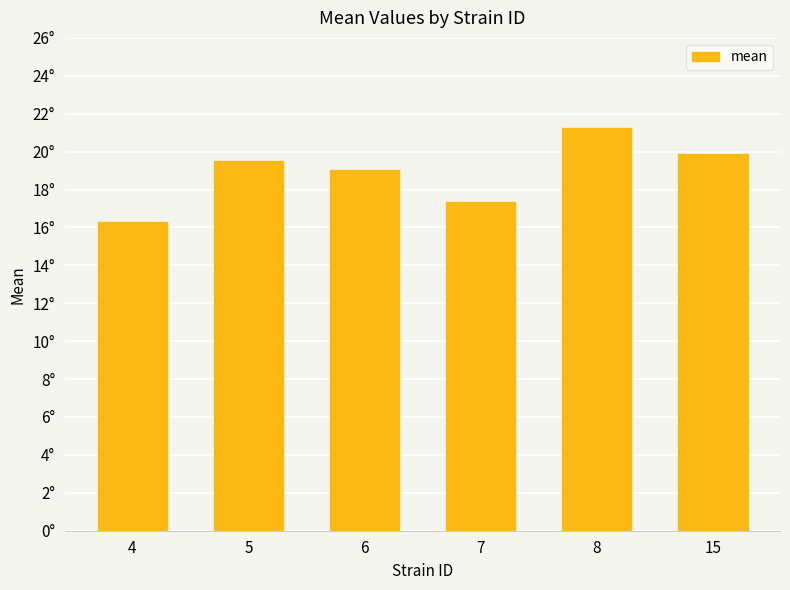

What is the value of the 1st bar from the left?

16.3